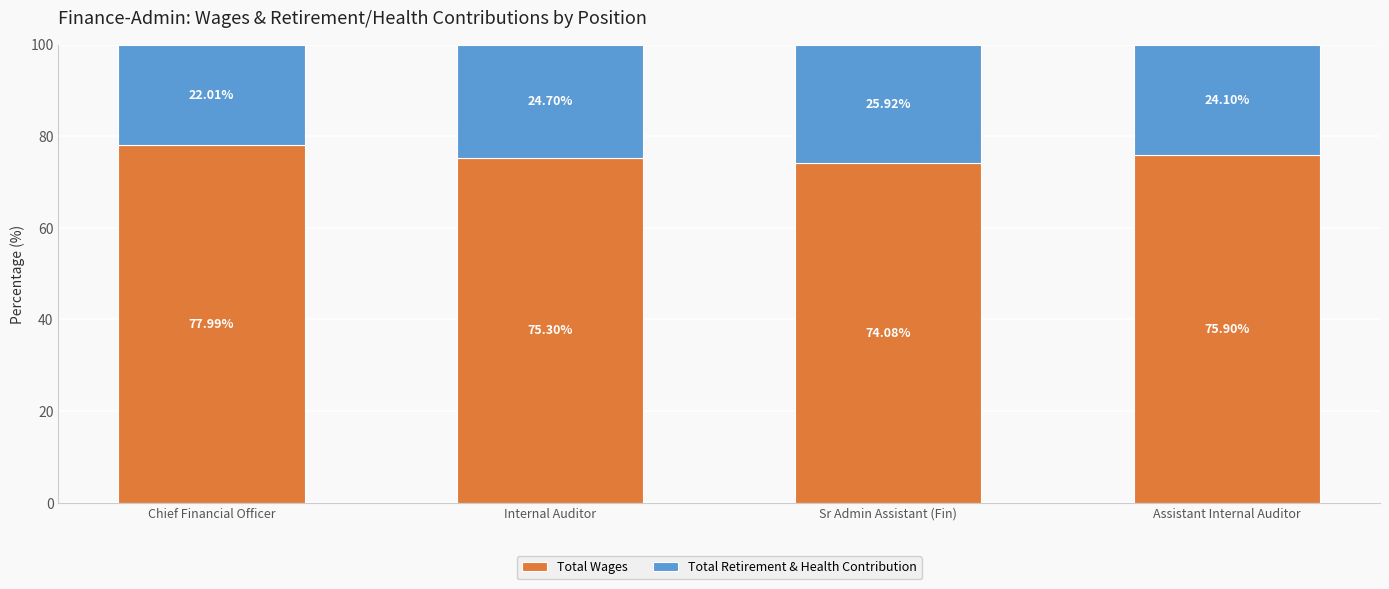

What is the average value of the Total Wages series?

75.8